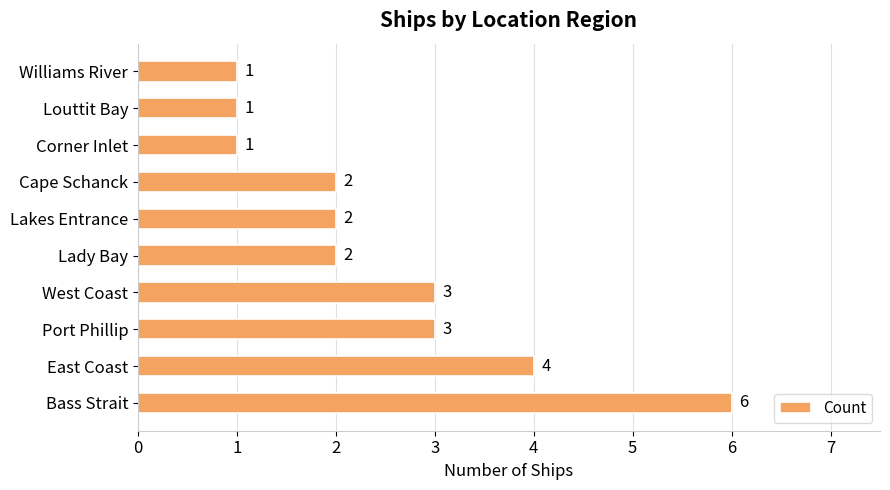

True or false: the data shows 0 at Louttit Bay.

False